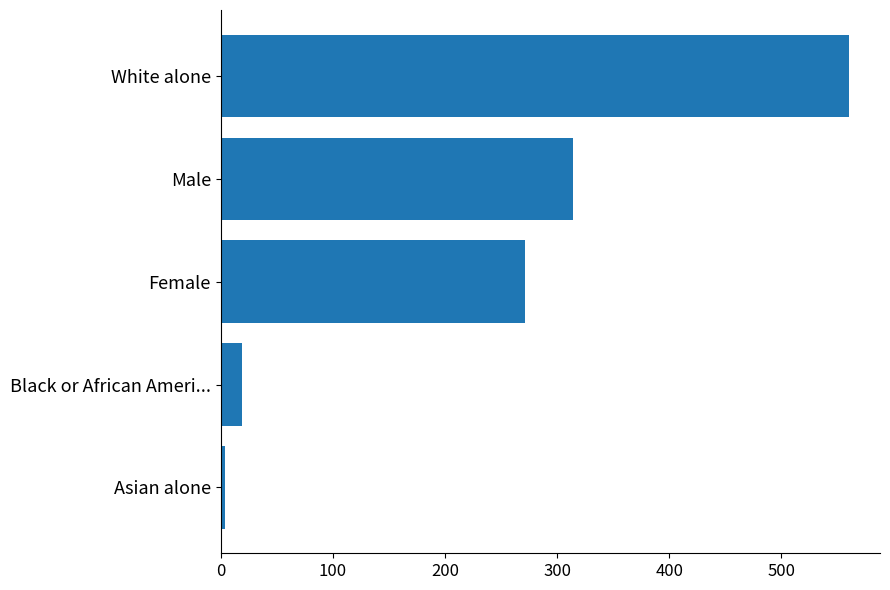

What is the average value?

234